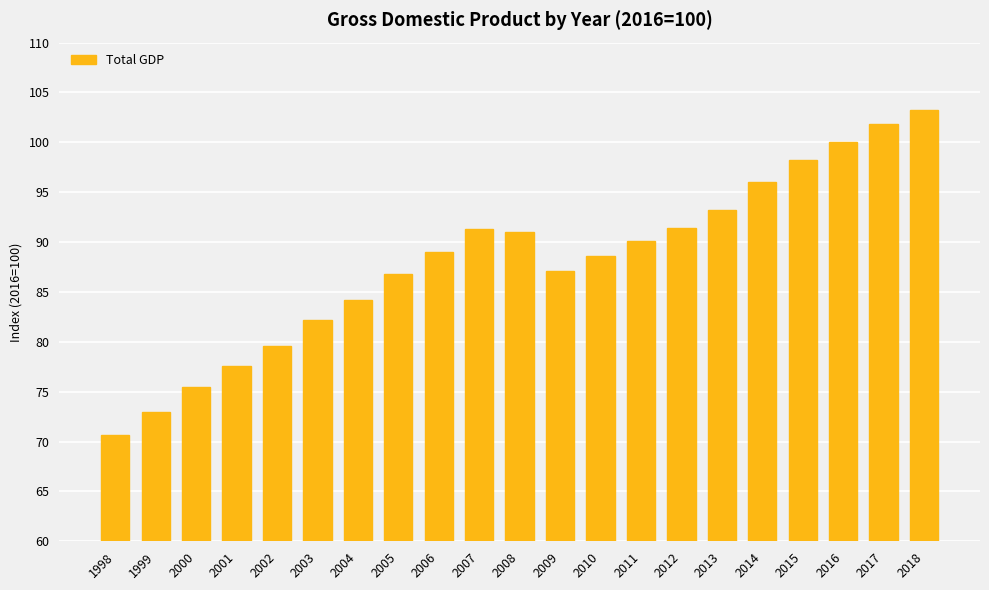

What is the average value?

88.1